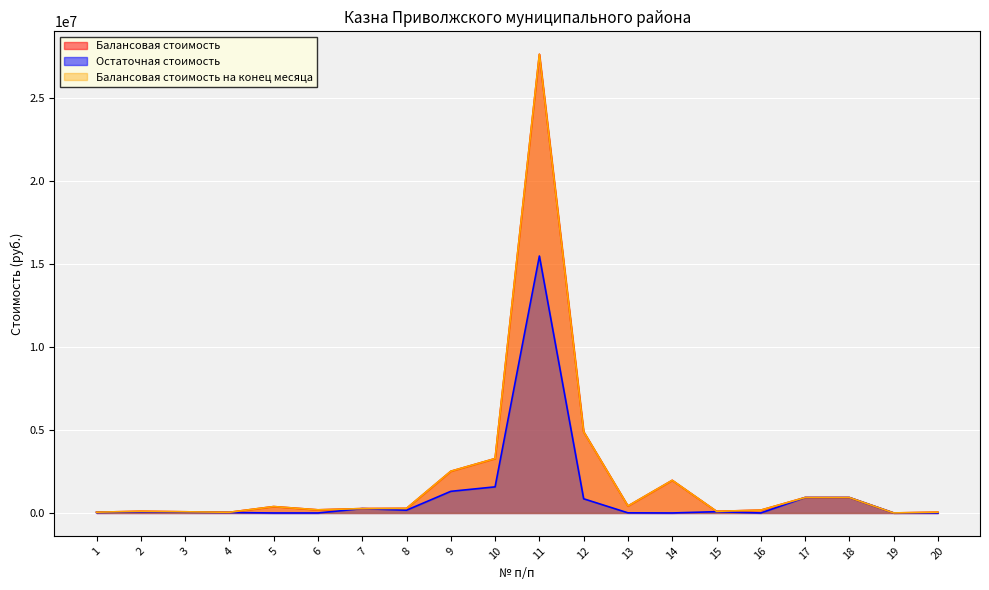

Reading left to right, extract all data points from this chart.

Балансовая стоимость: 47304.3	101477.4	71309.8	41472.6	385279.8	188804.0	264037.9	276162.1	2512928.0	3276434.0	27628526.5	4893473.2	419272.0	1966500.0	99200.0	169920.0	929709.0	929709.0	1872.0	45962.0
Остаточная стоимость: 31211.5	66956.7	47051.4	27592.7	0.0	0.0	264037.9	166486.2	1303325.8	1573221.3	15476108.2	854025.7	7337.2	0.0	77493.7	0.0	929709.0	929709.0	0.0	0.0
Балансовая стоимость на конец месяца: 47304.3	101477.4	71309.8	41472.6	385279.8	188804.0	264037.9	276162.1	2512928.0	3276434.0	27628526.5	4893473.2	419272.0	1966500.0	99200.0	169920.0	929709.0	929709.0	1872.0	45962.0